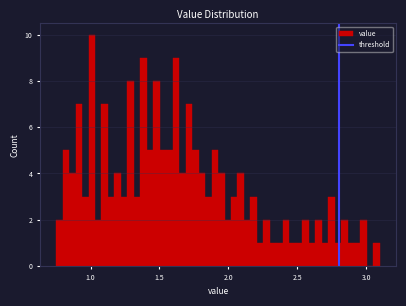

Around what value on the x-axis is the tallest bar? Give the approximate position of its centre, as read against the axis.

1.00